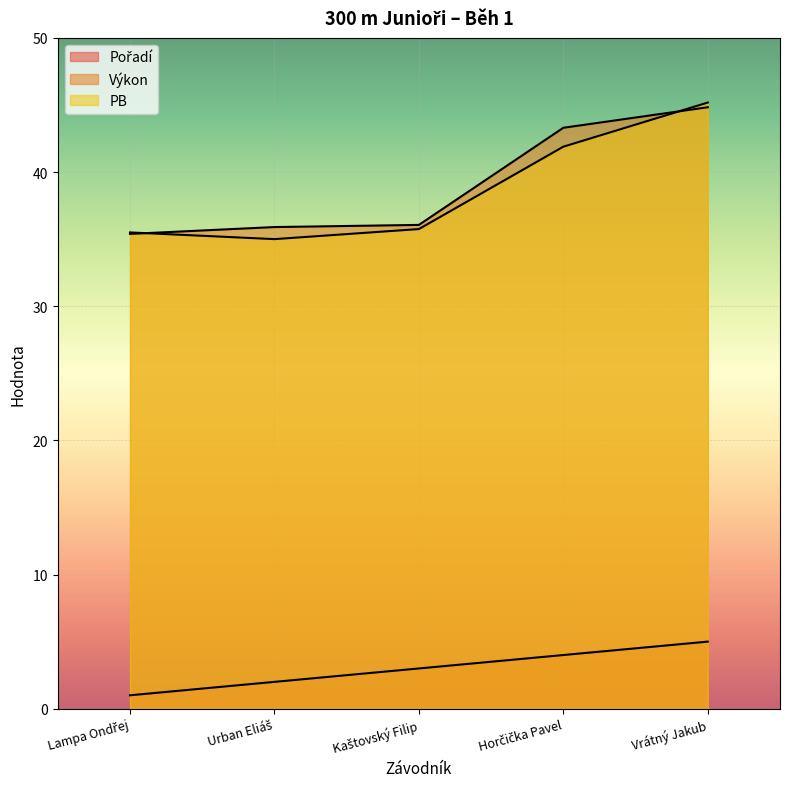

At which label does Pořadí first exceed 3?

Horčička Pavel